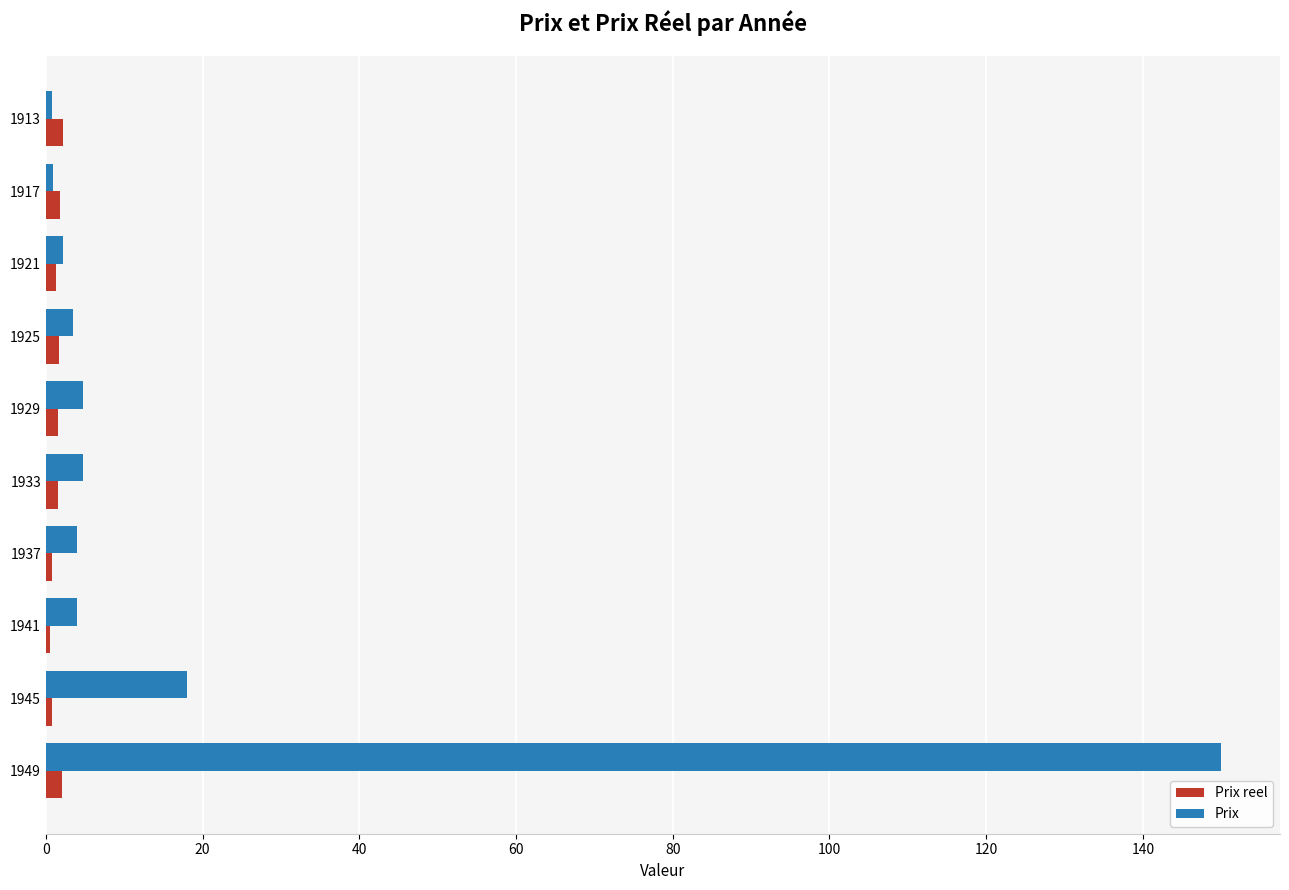

What is the average value of the Prix series?

19.3